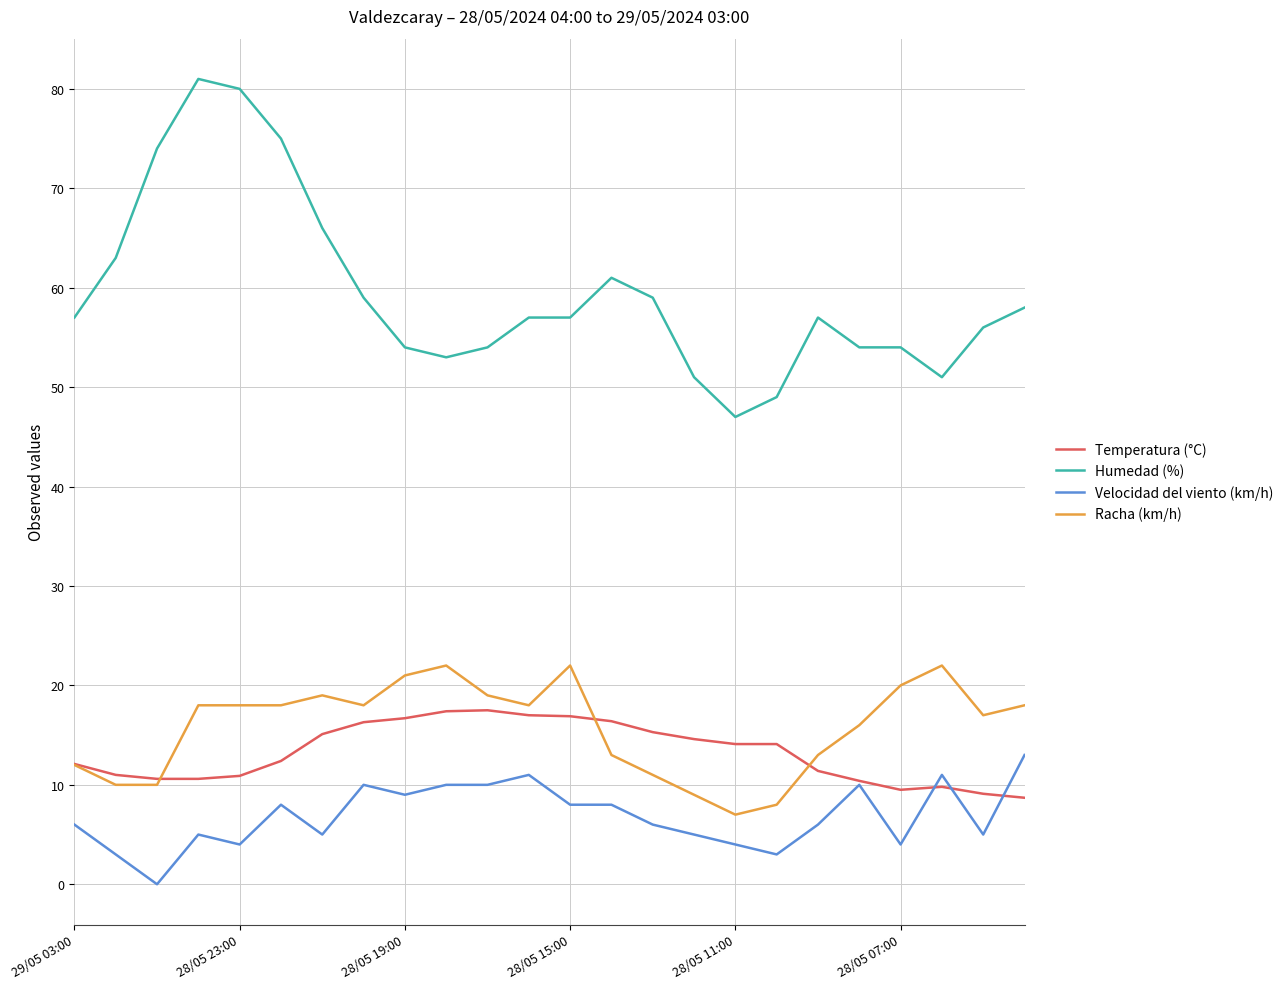

True or false: Humedad (%) and Velocidad del viento (km/h) cross at least once.

False